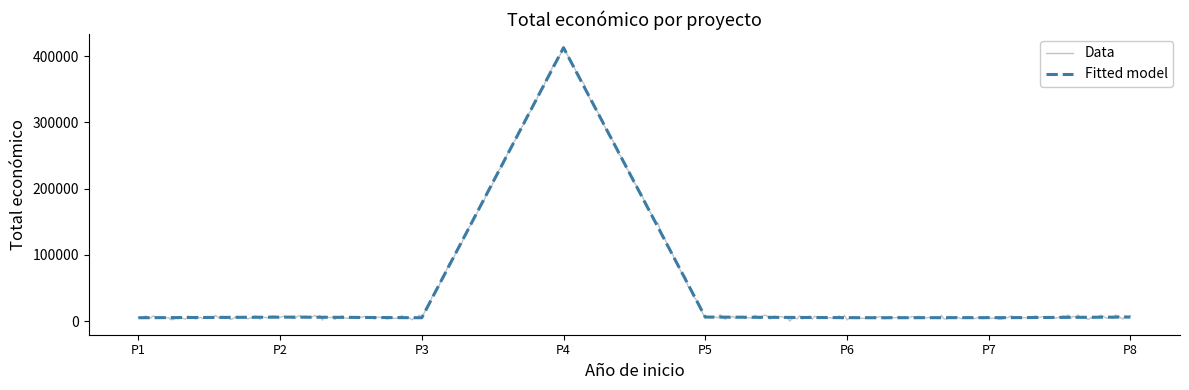

Which series has the largest range (max minus min)?

Data